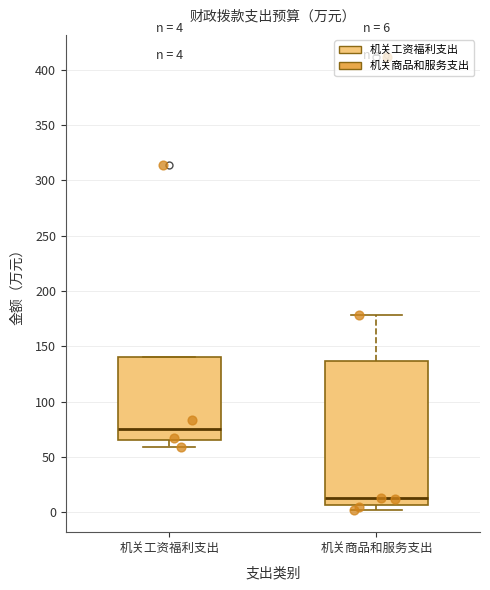

Which box's median line is the highest?

机关工资福利支出